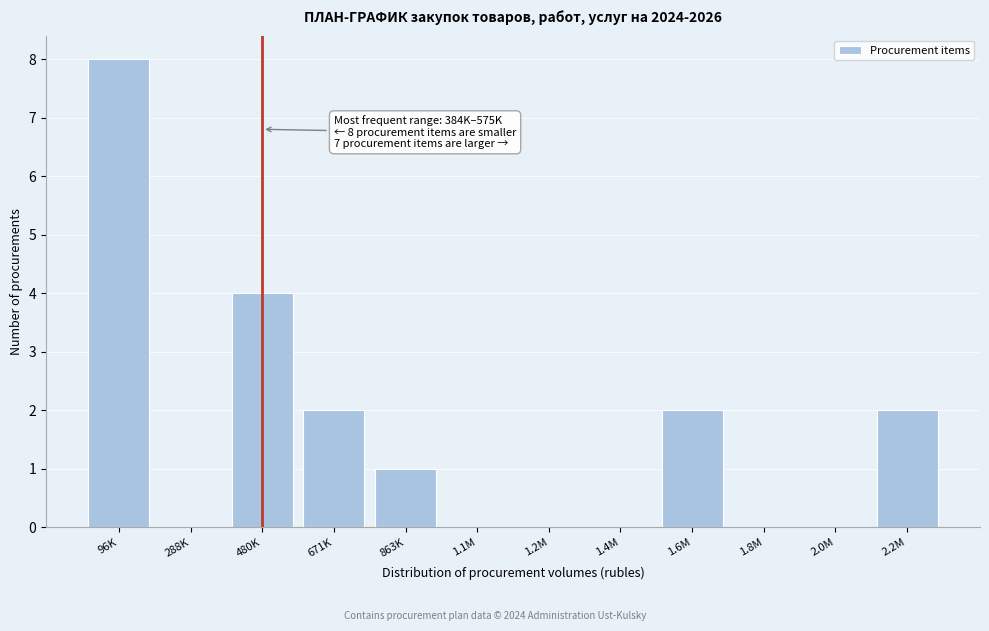

Reading left to right, transcribe all the data shown in this chart.

96K=8	288K=0	480K=4	671K=2	863K=1	1.1M=0	1.2M=0	1.4M=0	1.6M=2	1.8M=0	2.0M=0	2.2M=2